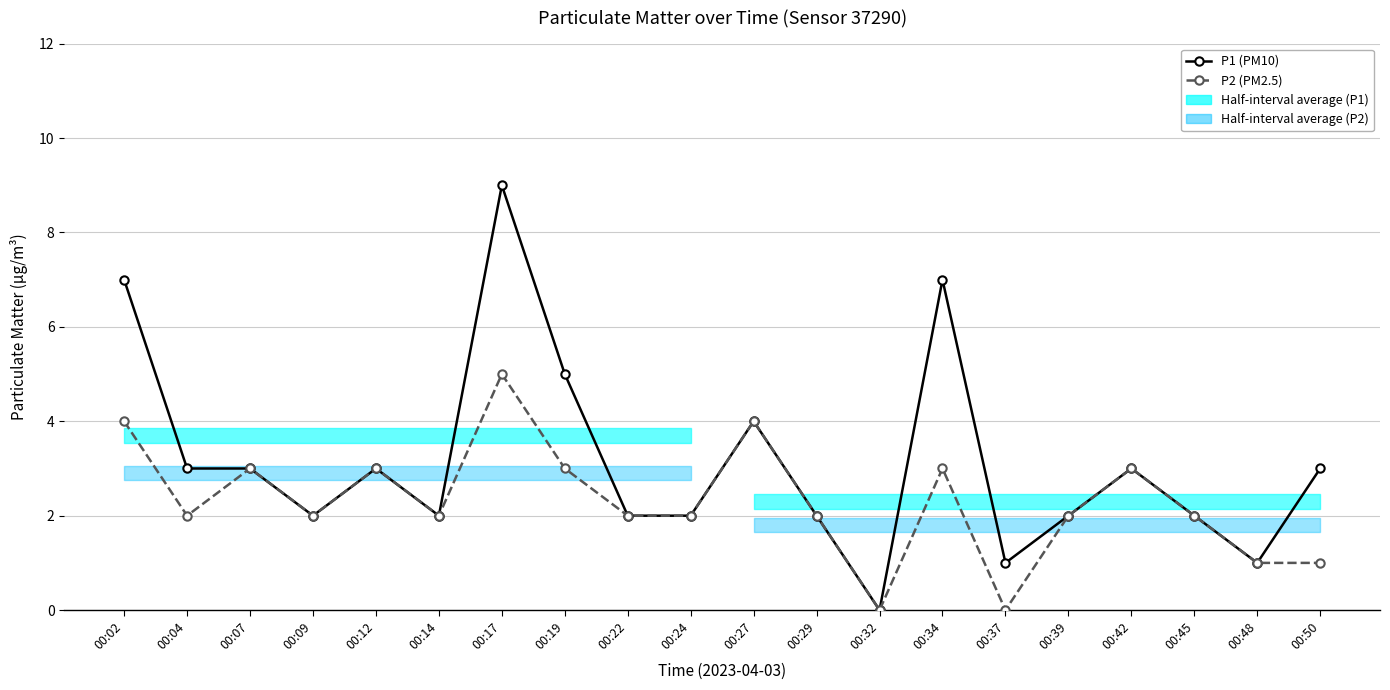

True or false: P2 (PM2.5) and P1 (PM10) cross at least once.

False